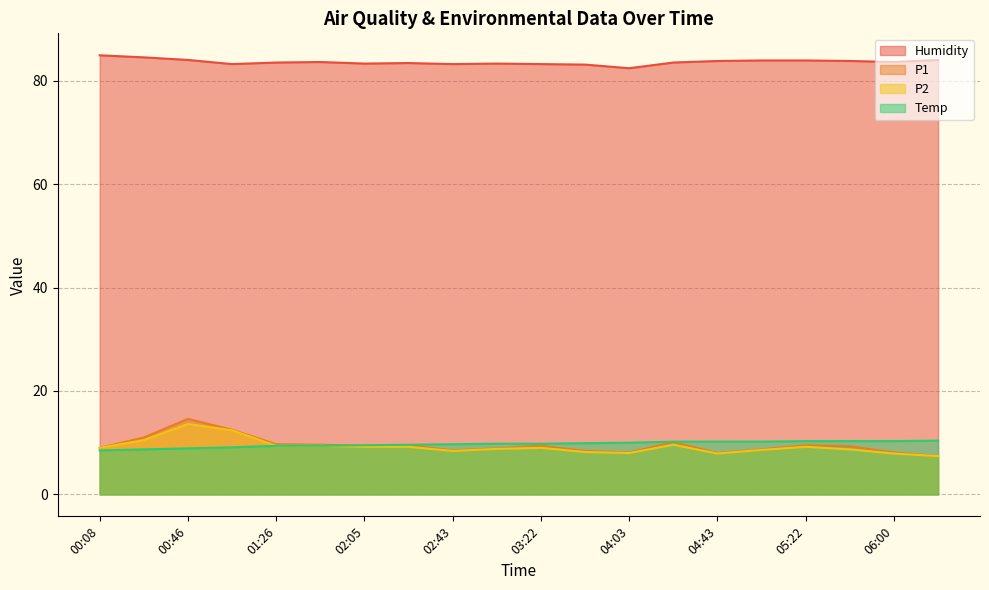

What is the highest value of the P2 series?

13.6